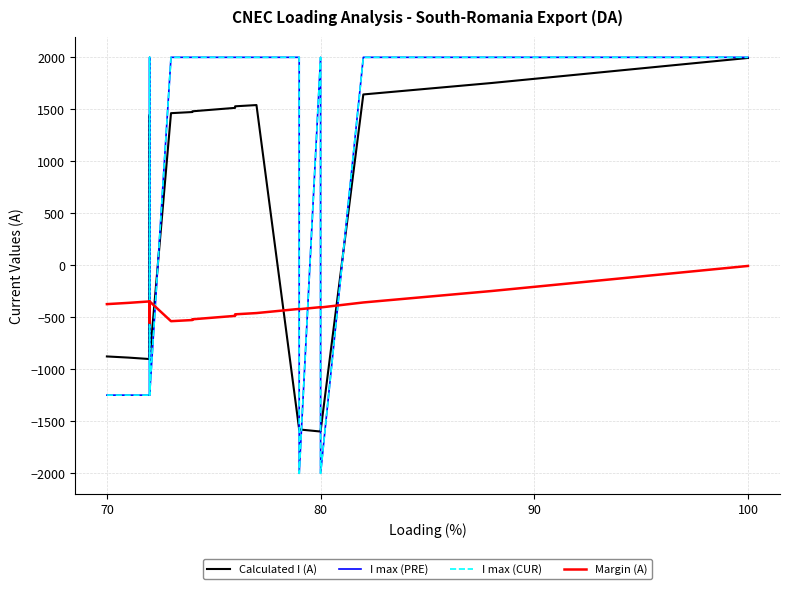

How many values in the Calculated I (A) series are below 1463?

9